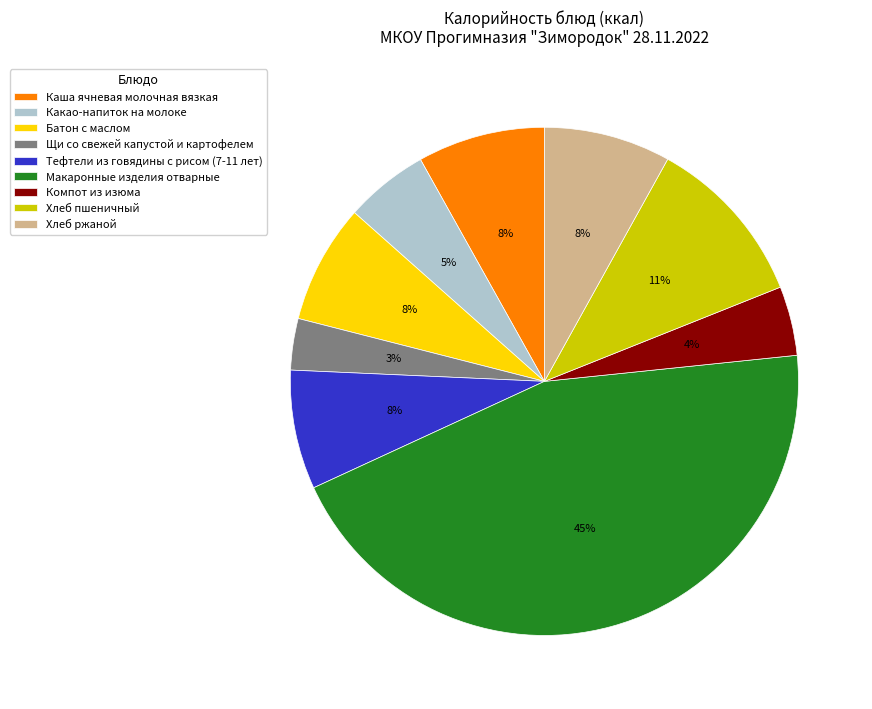

The Компот из изюма slice represents 4% of the pie. True or false?

True